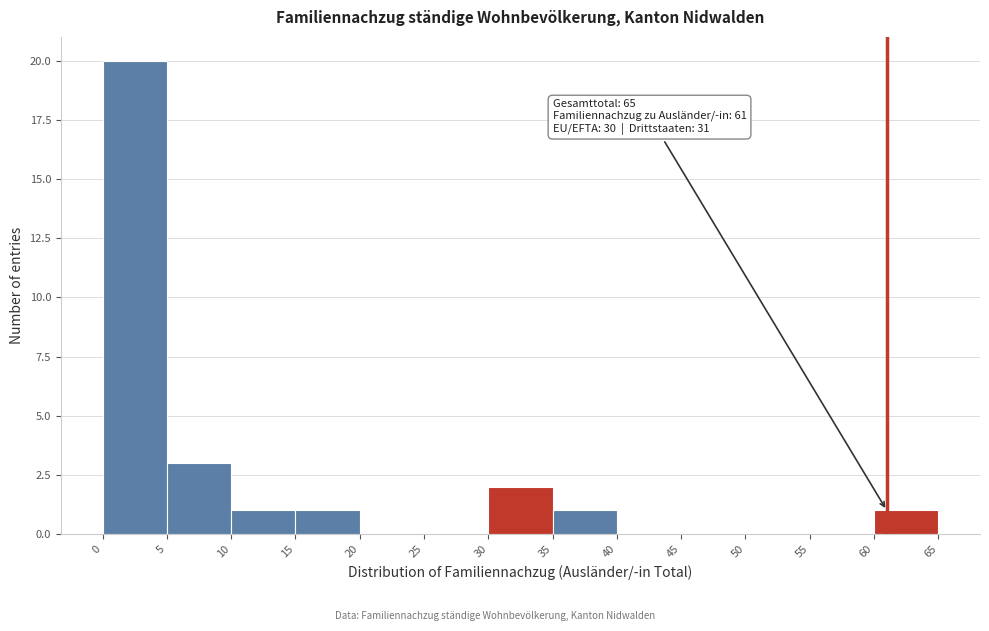

Which range on the x-axis has the tallest bar?

0 to 5